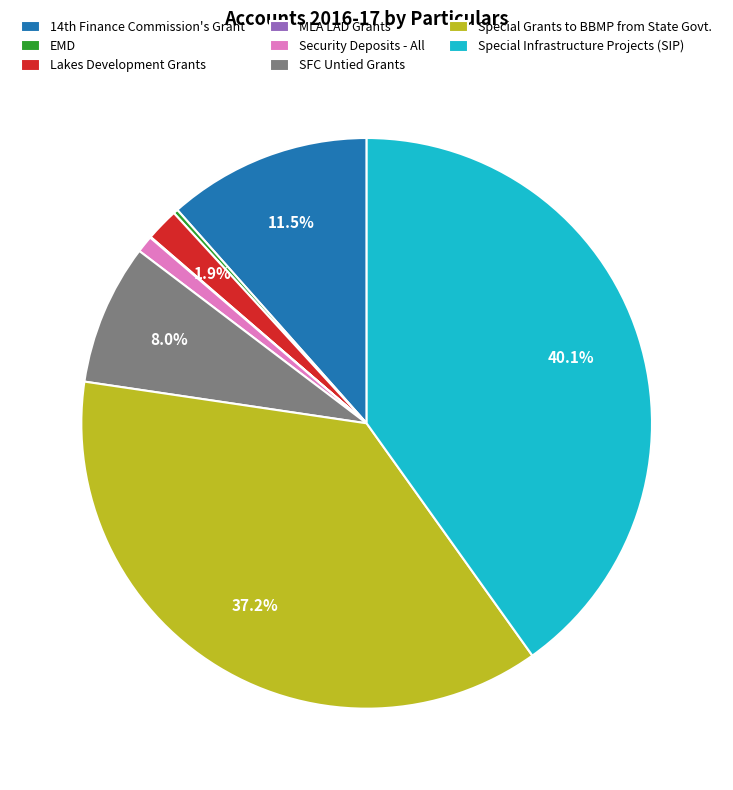

Which category has the biggest portion of the pie?

Special Infrastructure Projects (SIP)